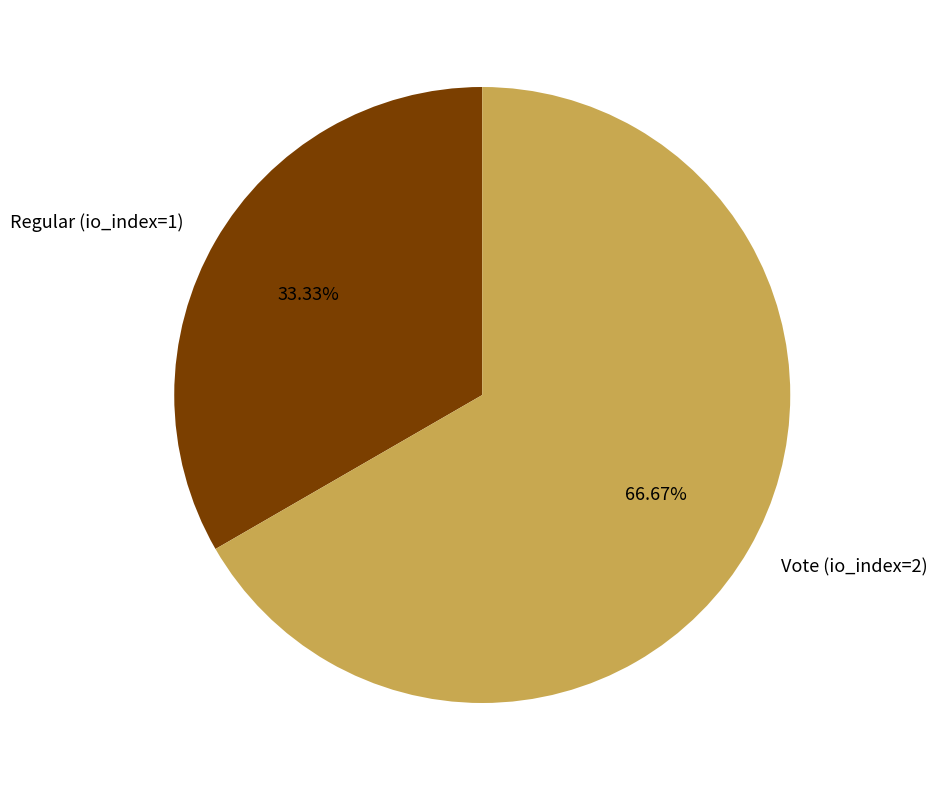

Which has a higher value, Vote (io_index=2) or Regular (io_index=1)?

Vote (io_index=2)